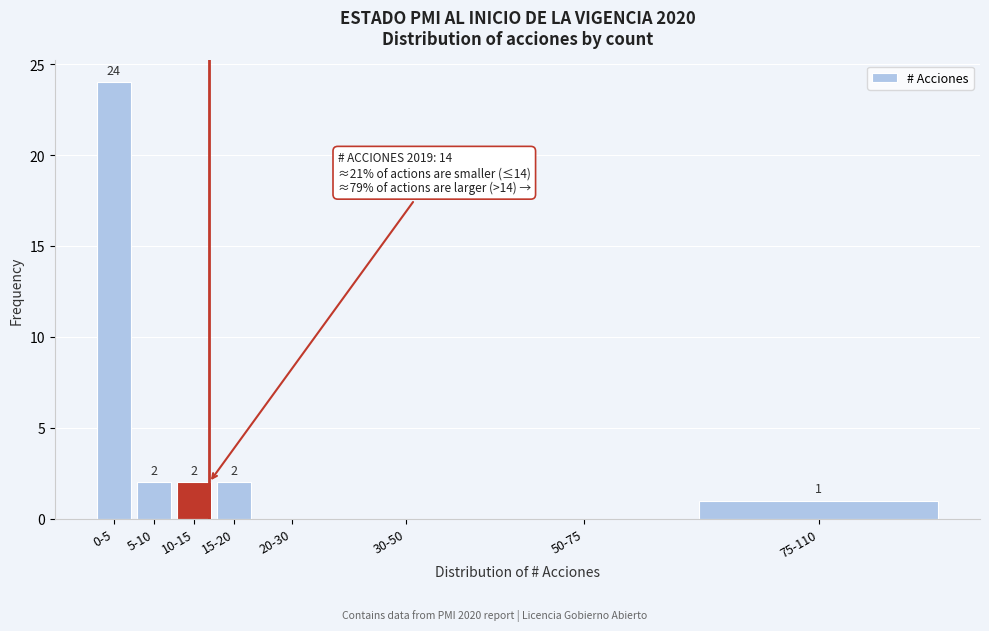

Reading left to right, list all the values displayed in this chart.

0-5=24	5-10=2	10-15=2	15-20=2	20-30=0	30-50=0	50-75=0	75-110=1